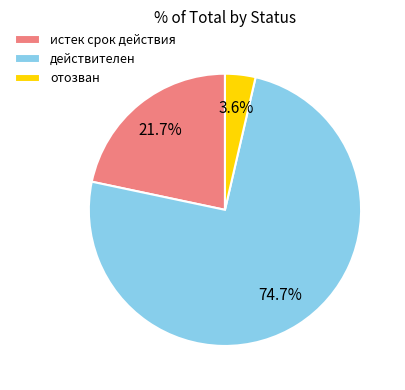

How many segments does this pie chart have?

3